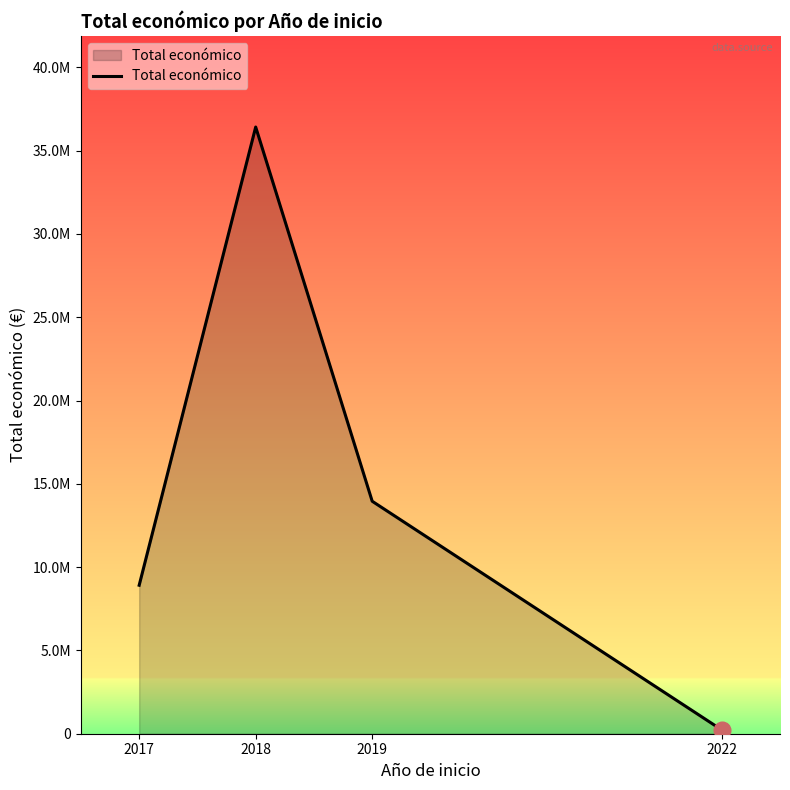

What is the greatest value displayed?

36417810